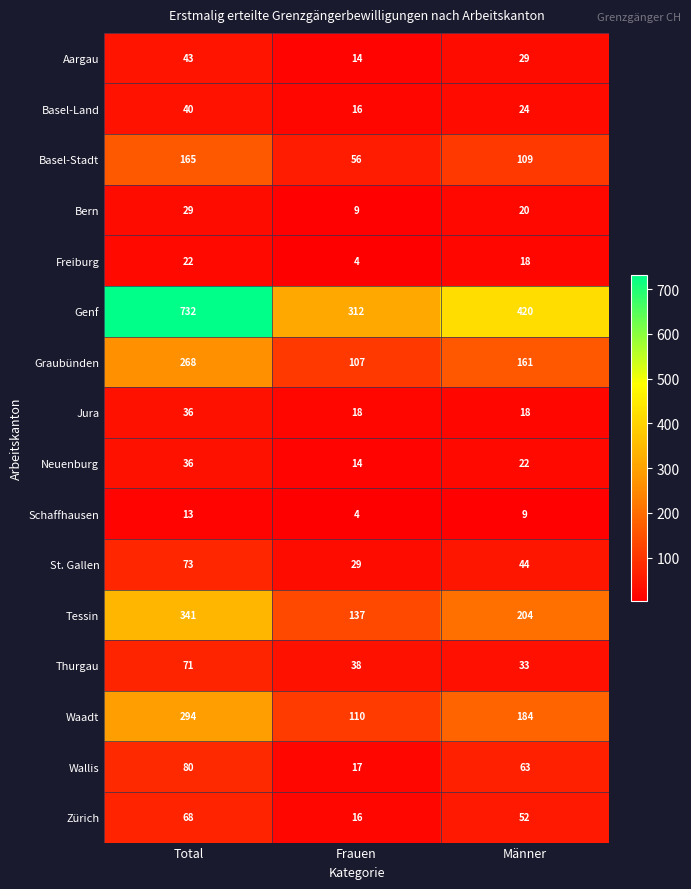

Which series has the widest spread of values?

Genf